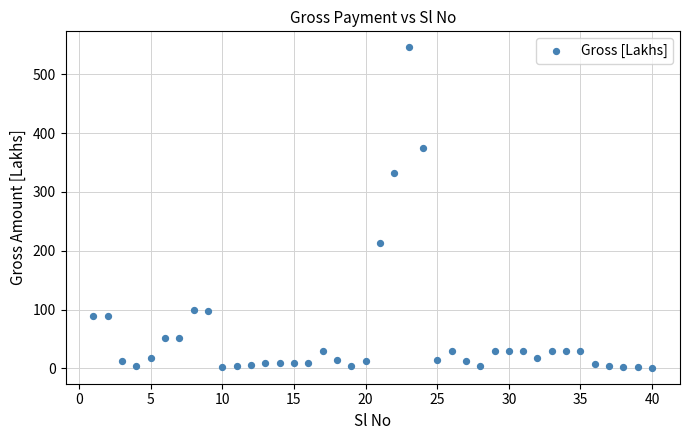

What is the range of X values (max minus min)?

39.0